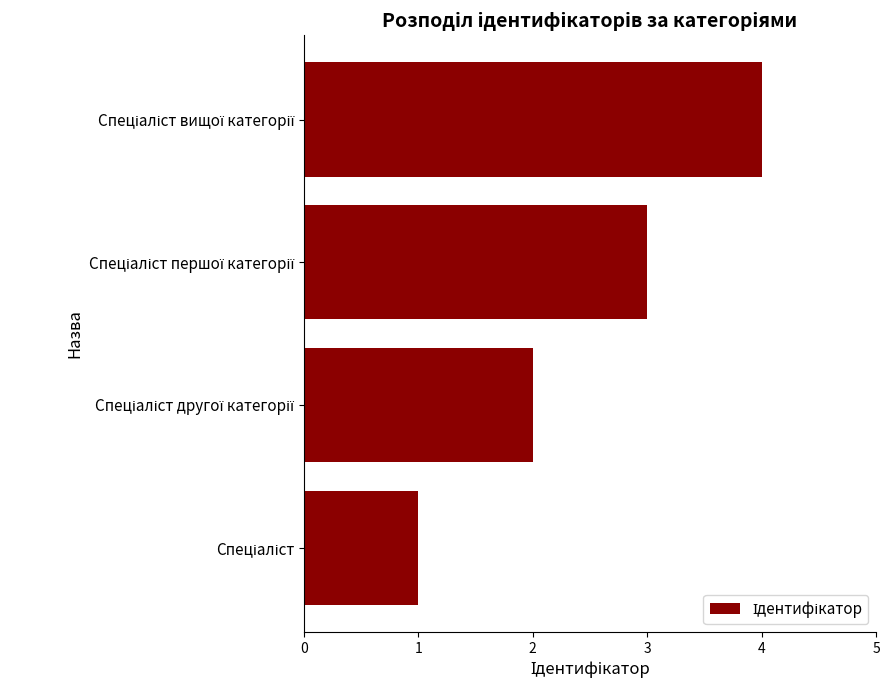

What is the difference between the maximum and minimum values?

3